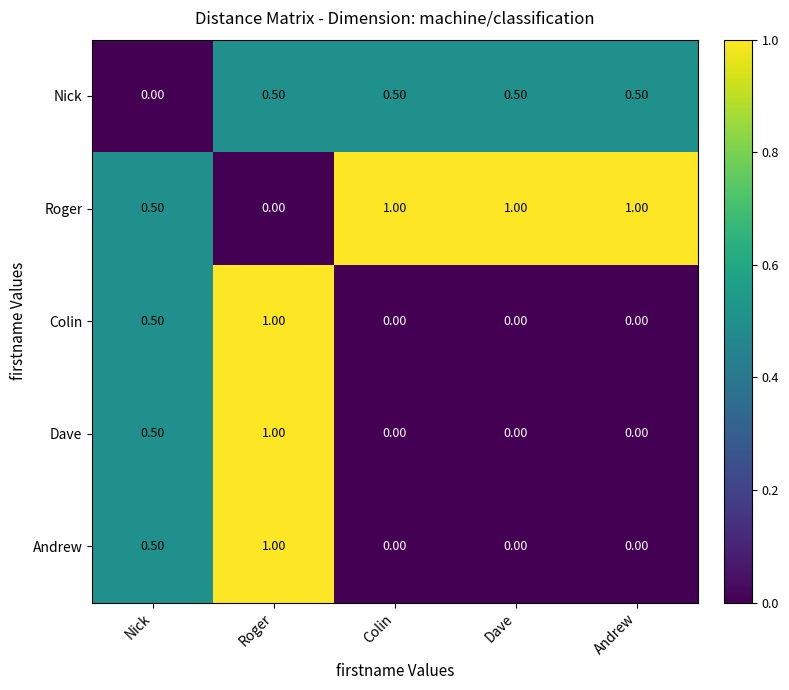

What is the difference between the highest and lowest values at Nick?

0.5